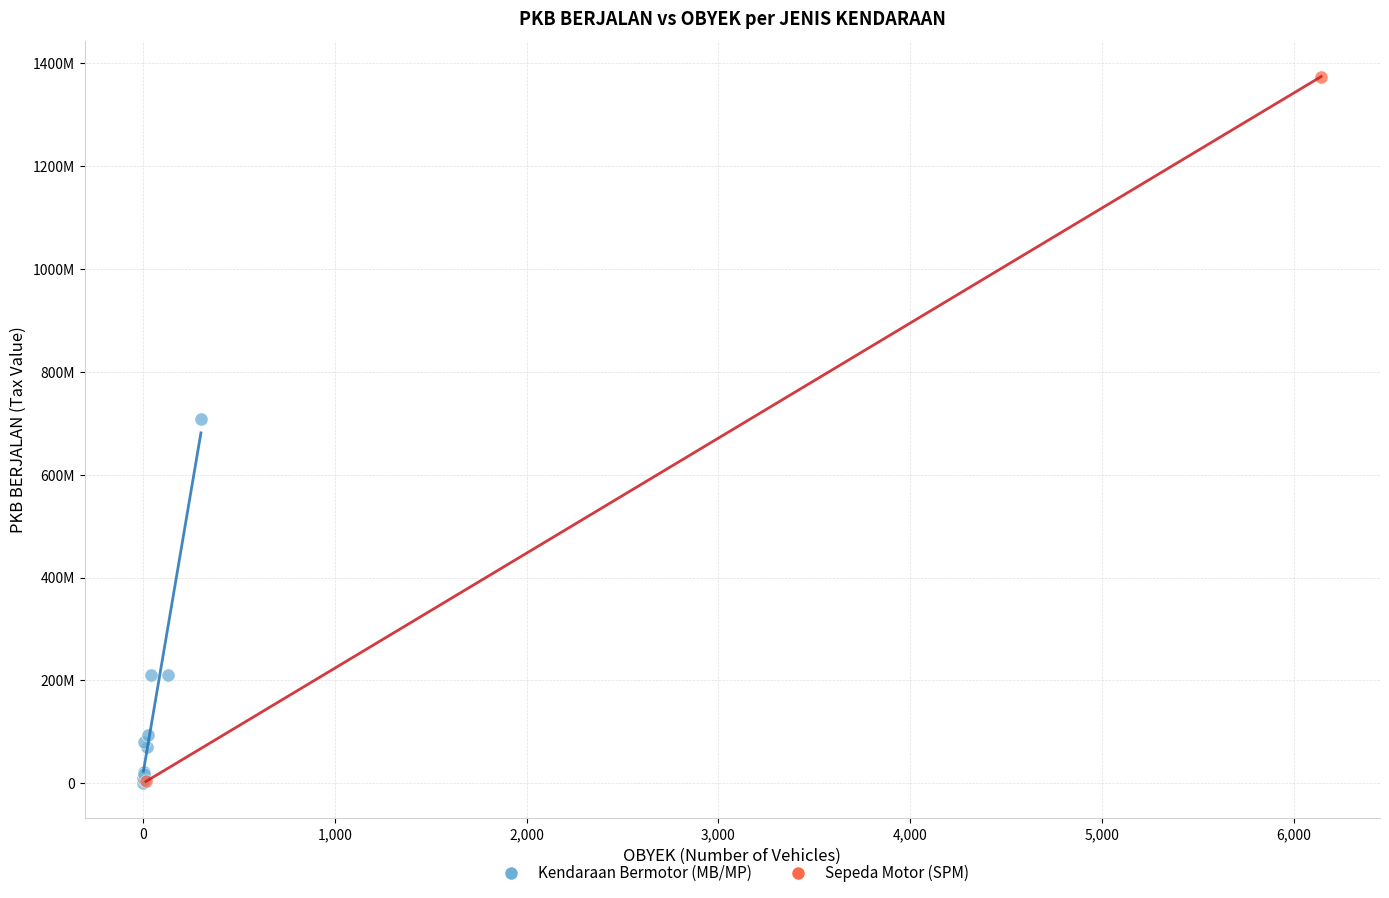

Which series has the largest Y range (max minus min)?

Sepeda Motor (SPM)